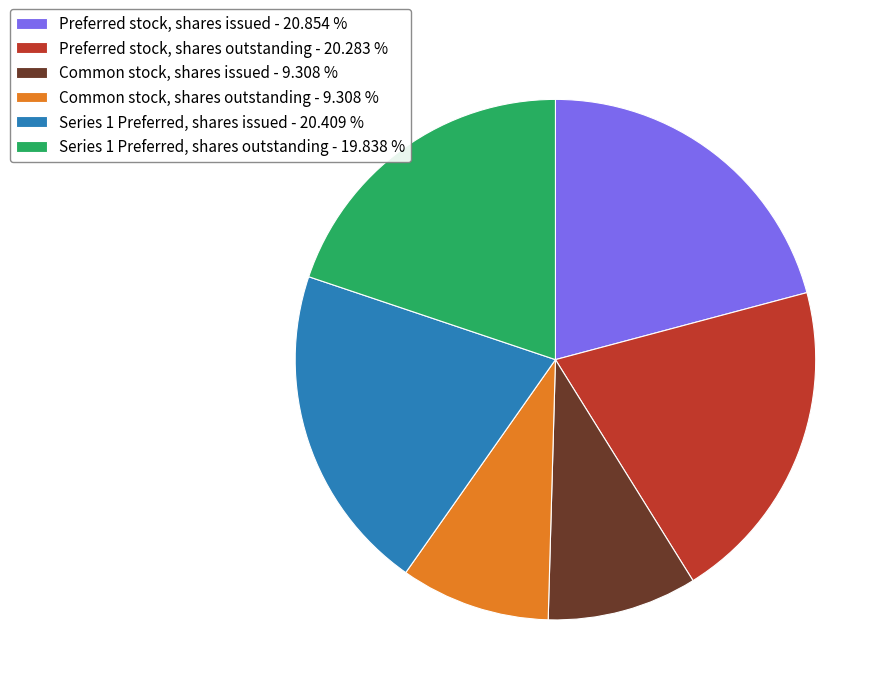

How many segments does this pie chart have?

6